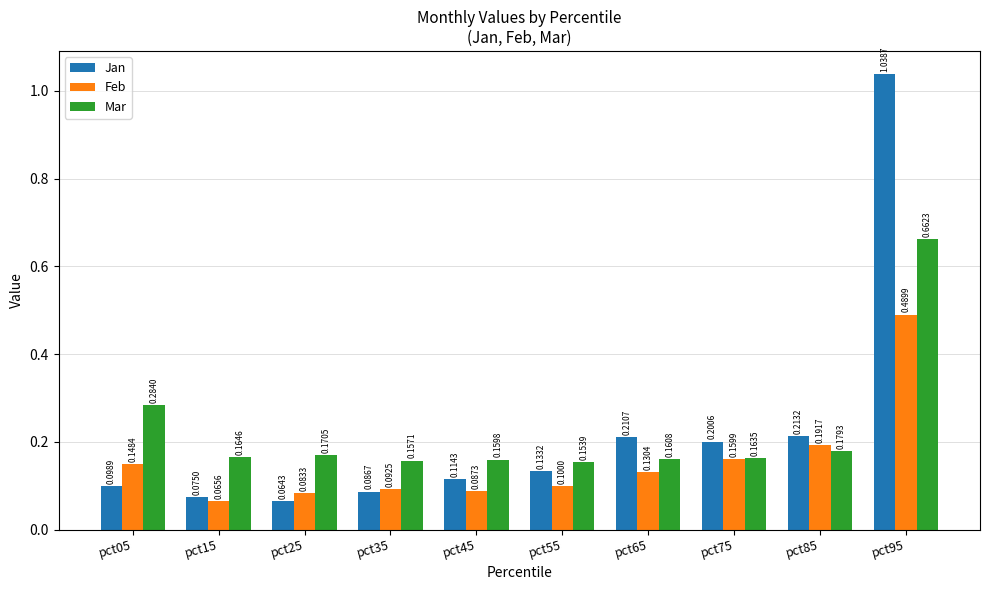

What is the sum of the Jan values at pct15 and pct95?

1.1